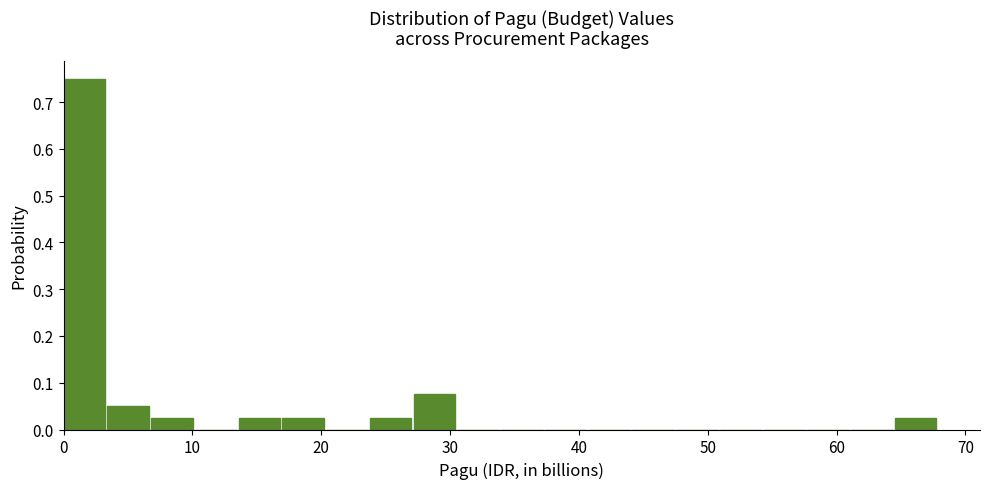

Around what value on the x-axis is the tallest bar? Give the approximate position of its centre, as read against the axis.

2